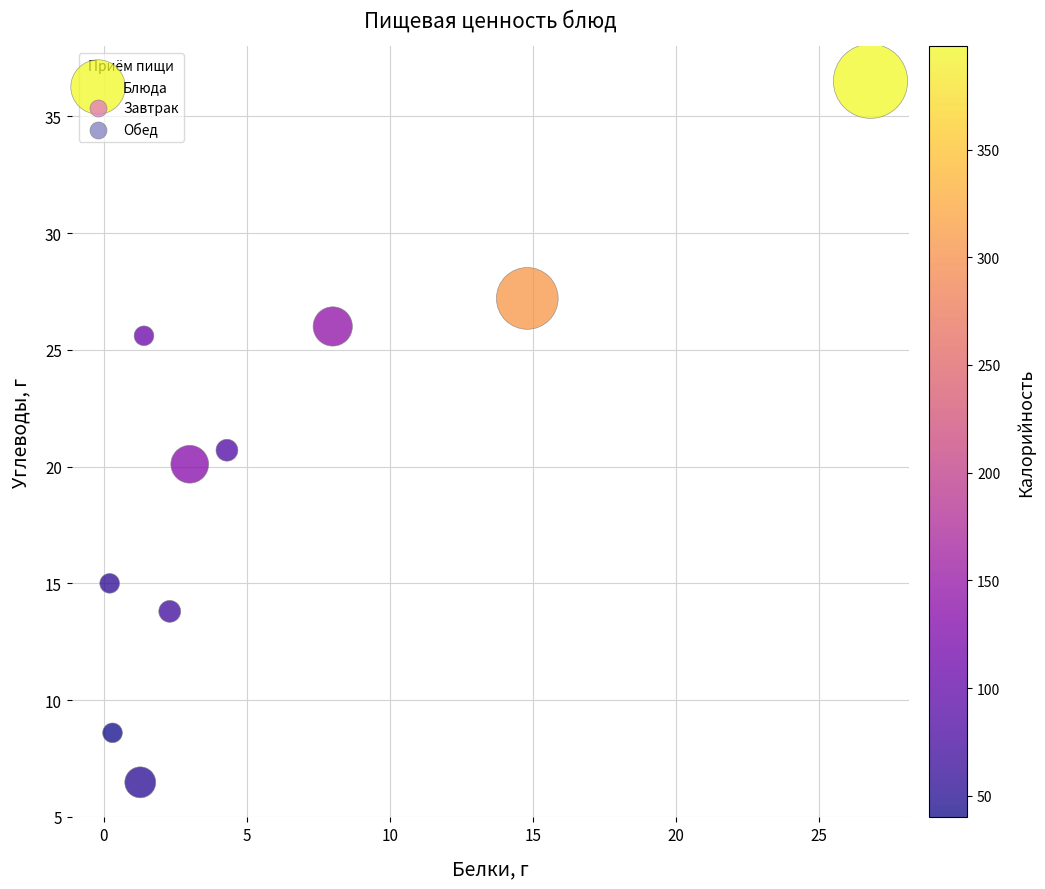

What is the range of X values (max minus min)?

26.6